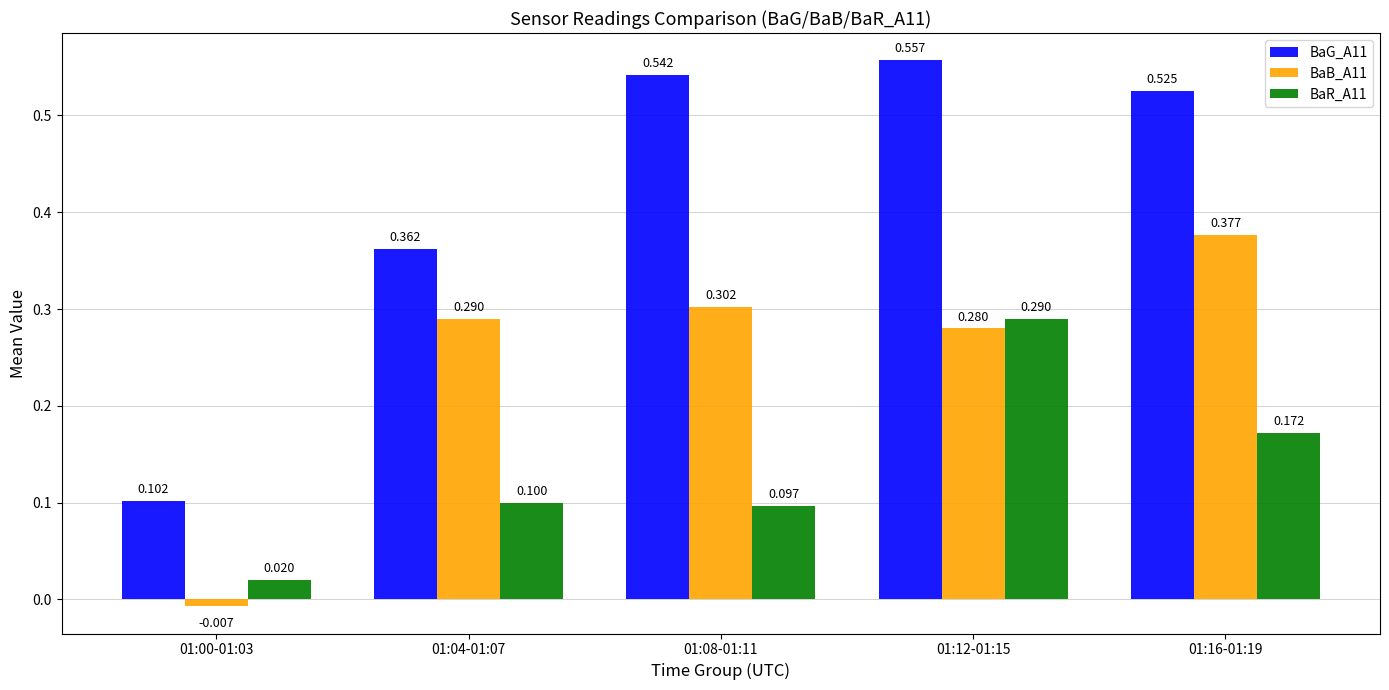

Is the value of BaR_A11 at 01:08-01:11 greater than the value of BaG_A11 at 01:08-01:11?

No